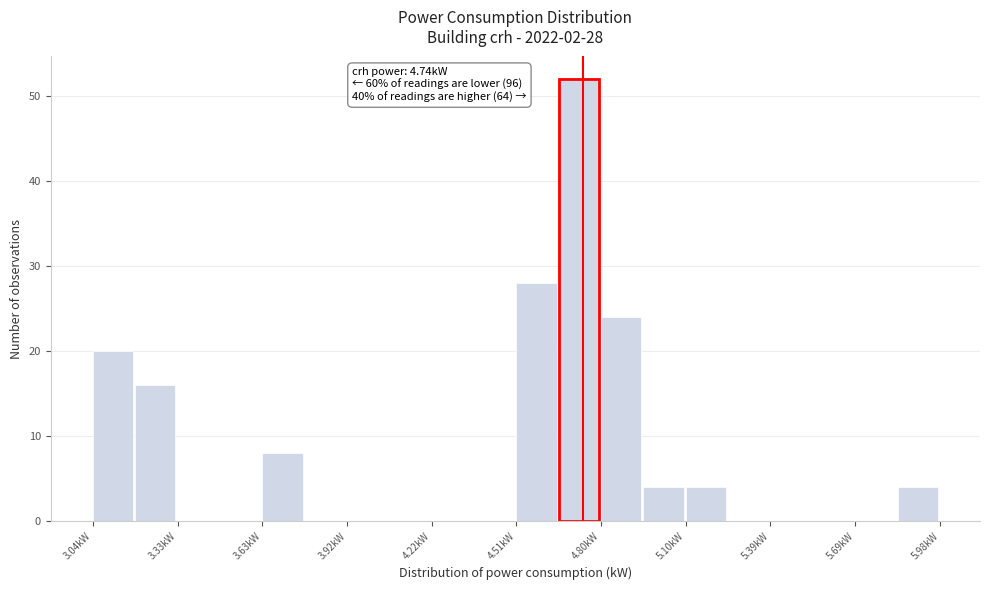

Around what value on the x-axis is the tallest bar? Give the approximate position of its centre, as read against the axis.

4.75